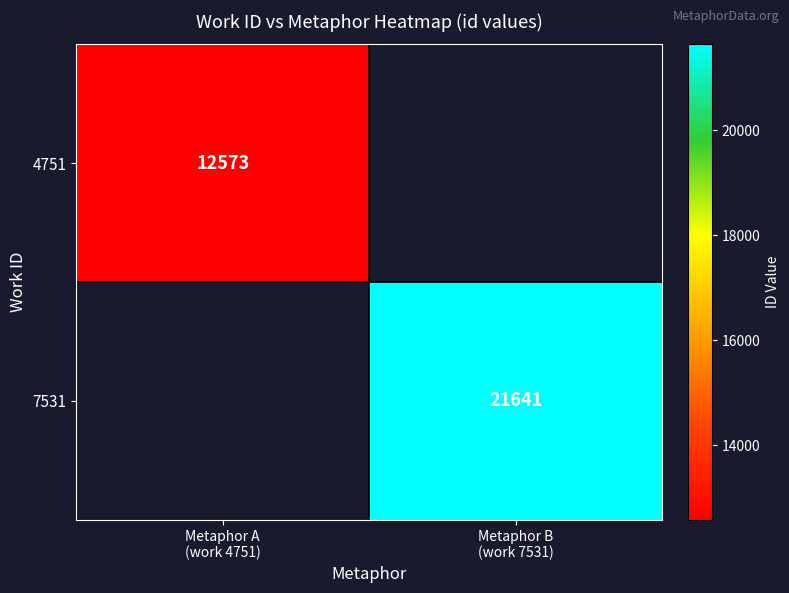

Which label corresponds to the largest value in the chart?

Metaphor B
(work 7531)